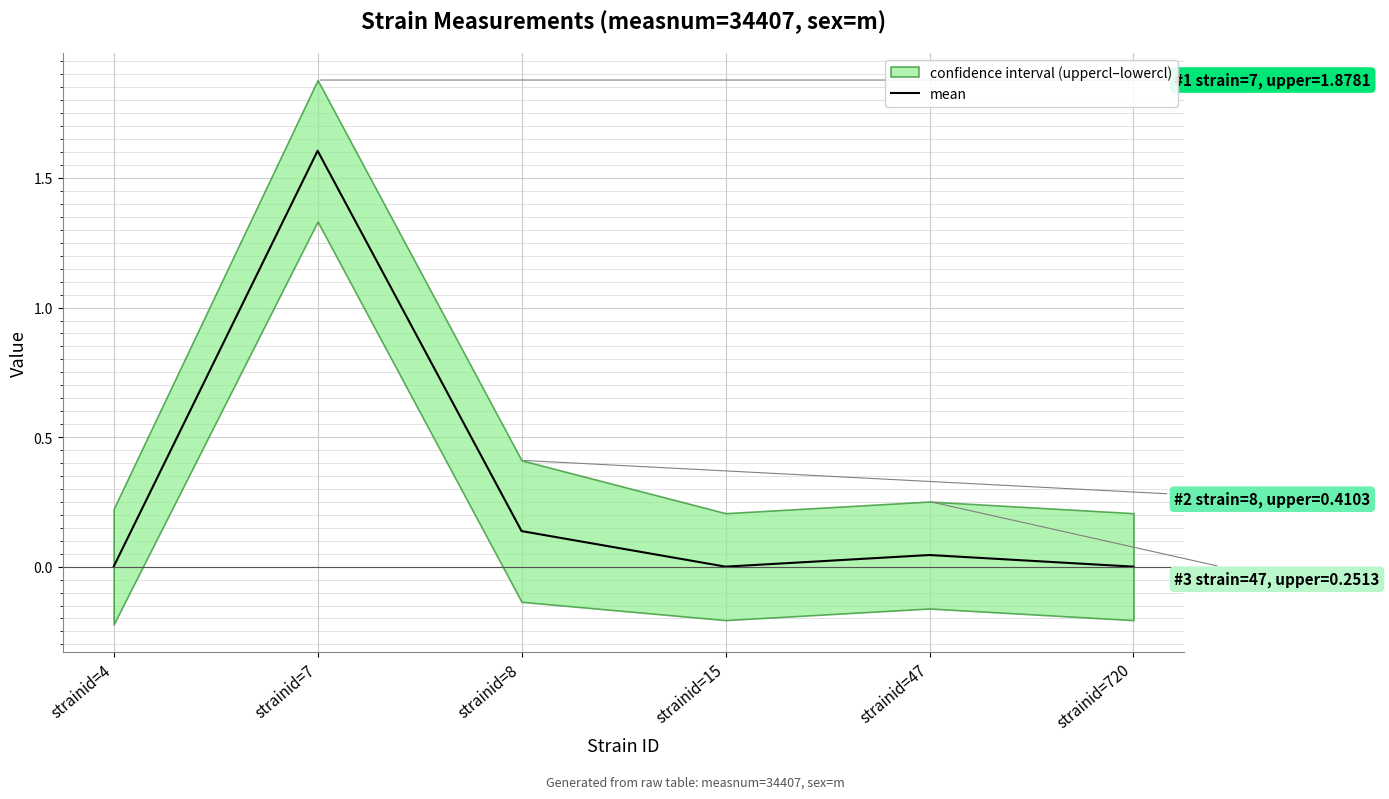

List the labels in order of value, smallest first.

strainid=4, strainid=15, strainid=720, strainid=47, strainid=8, strainid=7